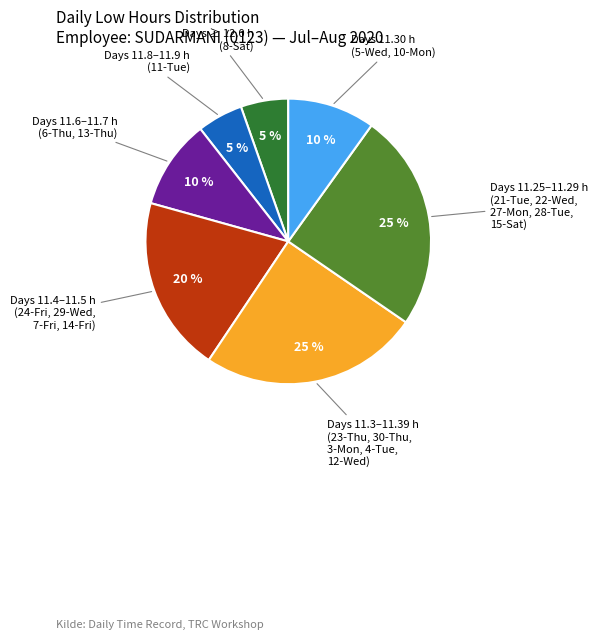

Does Days 11.8–11.9 h (11-Tue) represent more than half of the total?

No